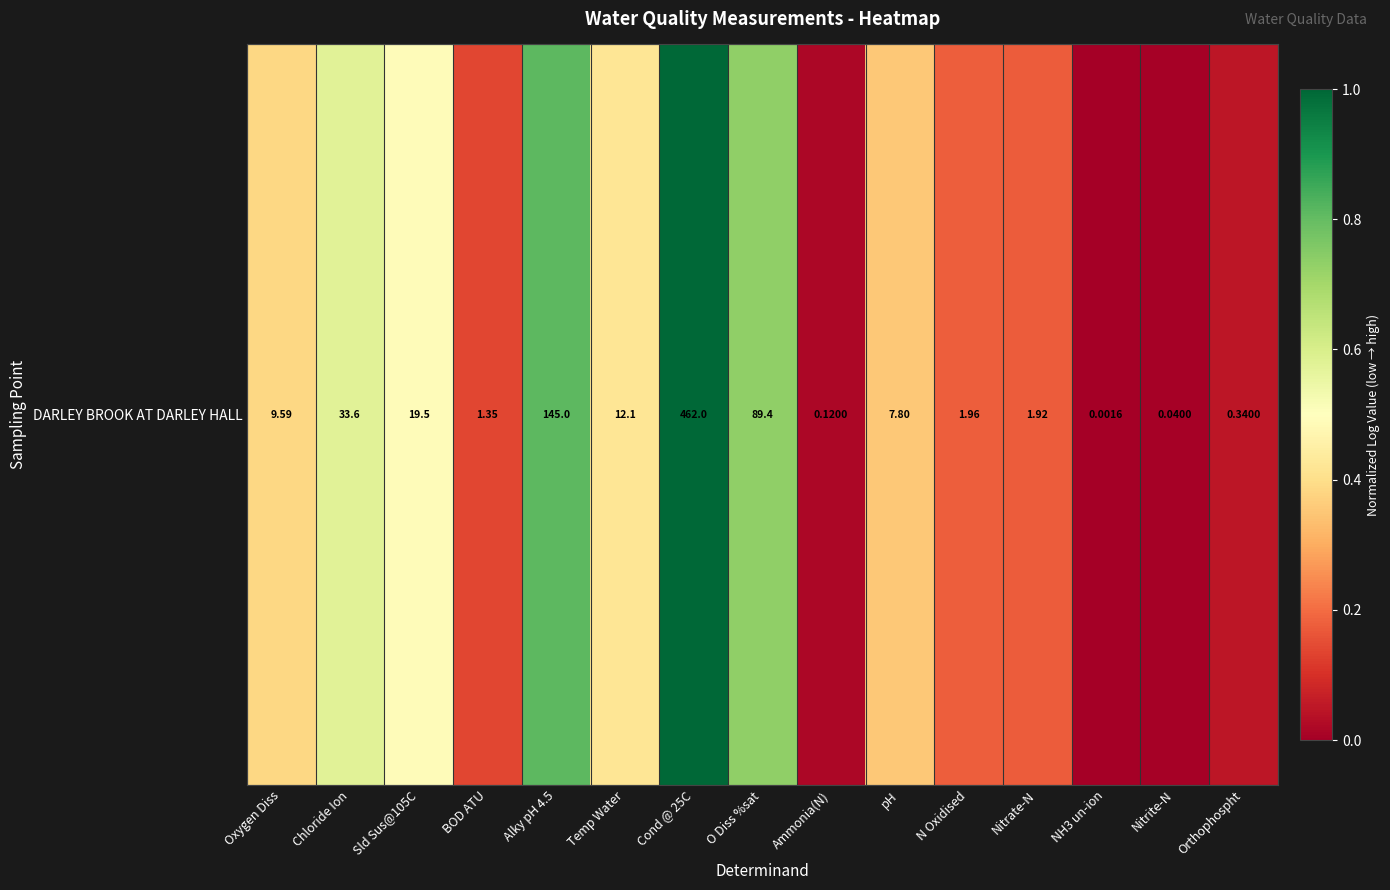

True or false: the data shows 0.3 at N Oxidised.

False